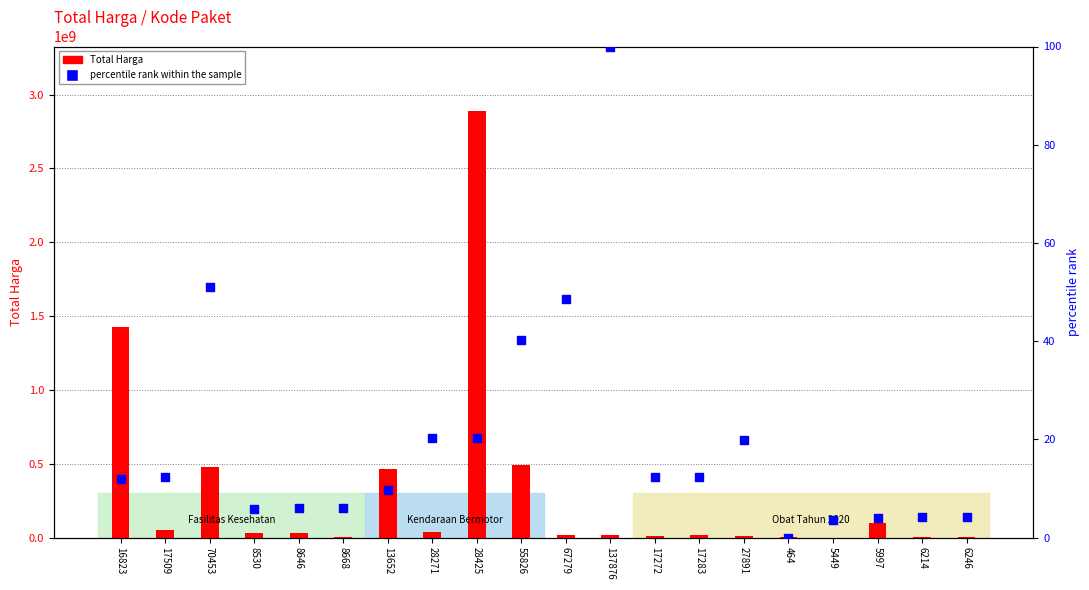

Which series contains the highest Y value?

Total Harga